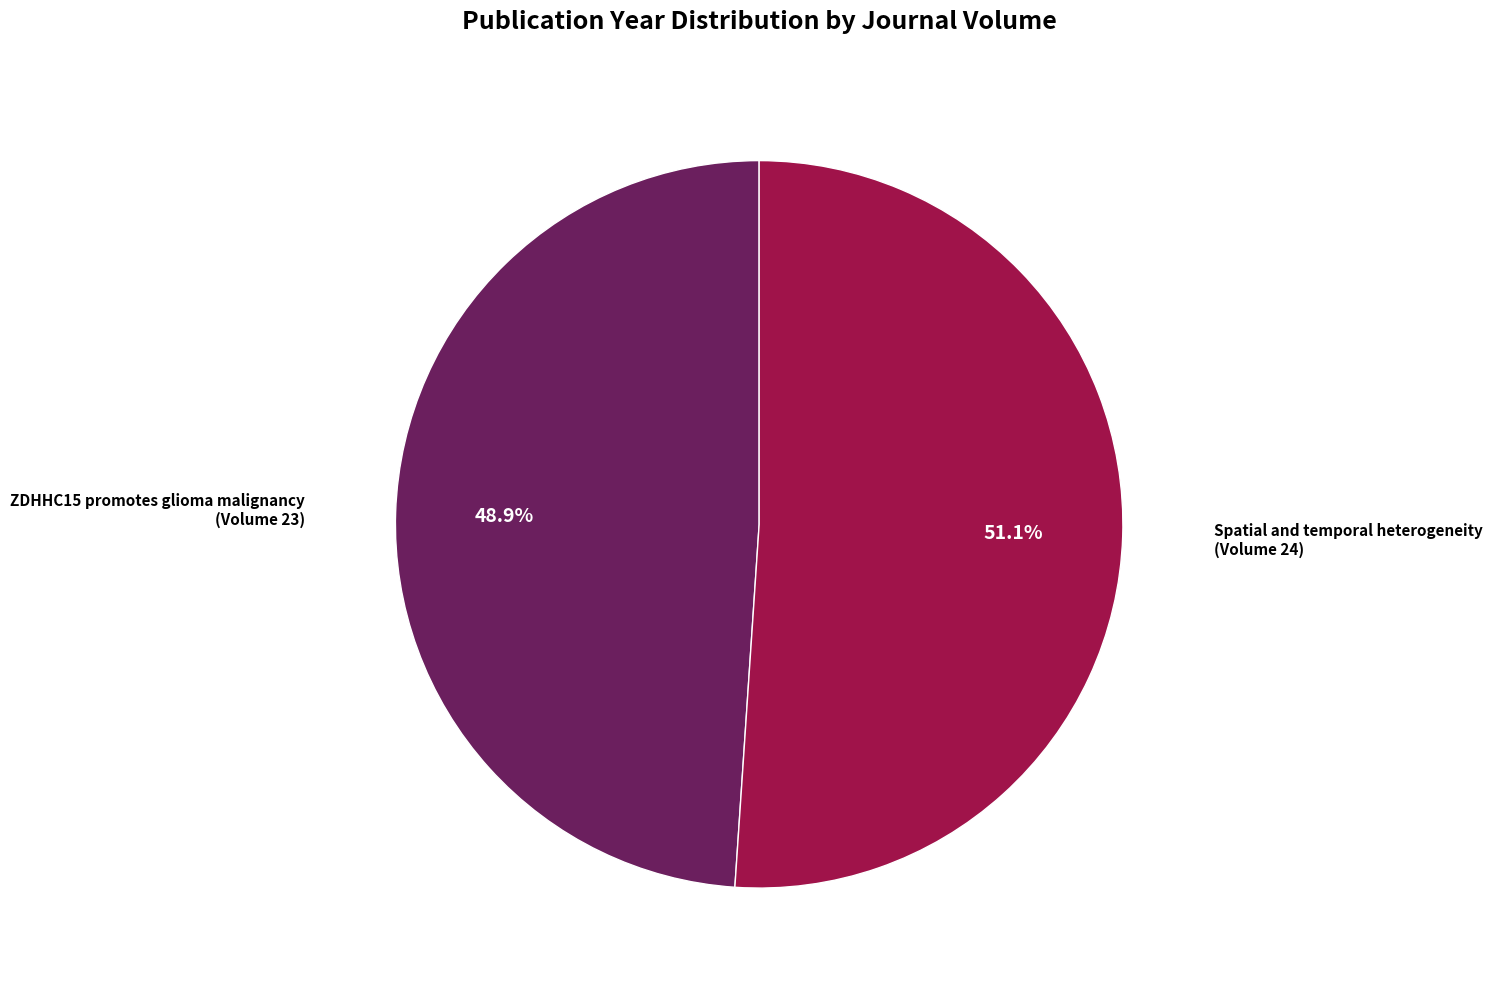

Is there a majority slice in this chart?

Yes